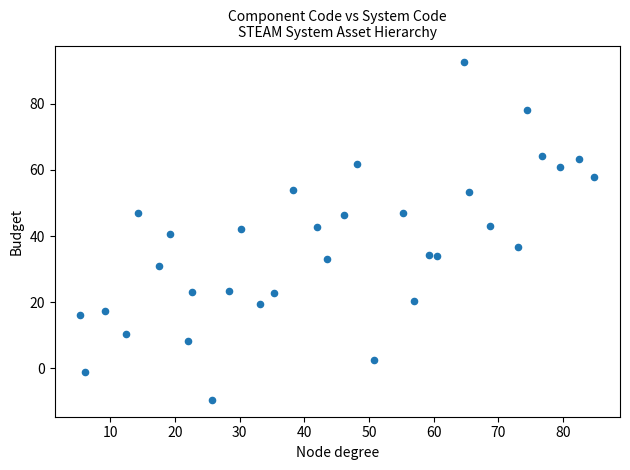

What is the range of Y values (max minus min)?

102.2